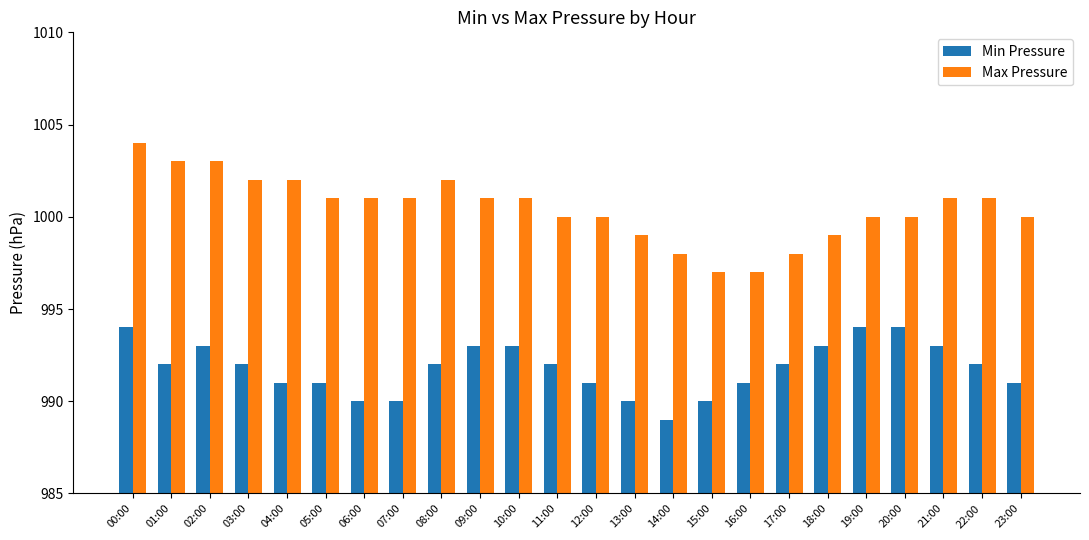

Read the Min Pressure value at 23:00.

991